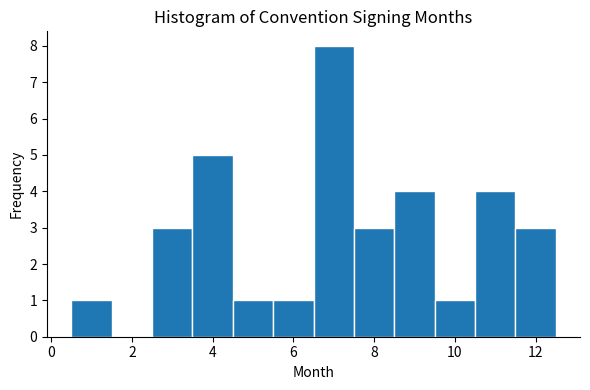

What is the height of the bar covering 9.5 to 10.5 on the x-axis? Neither the bar edges nor the heights are printed on the chart, so give them approximately, as read against the axes.

1